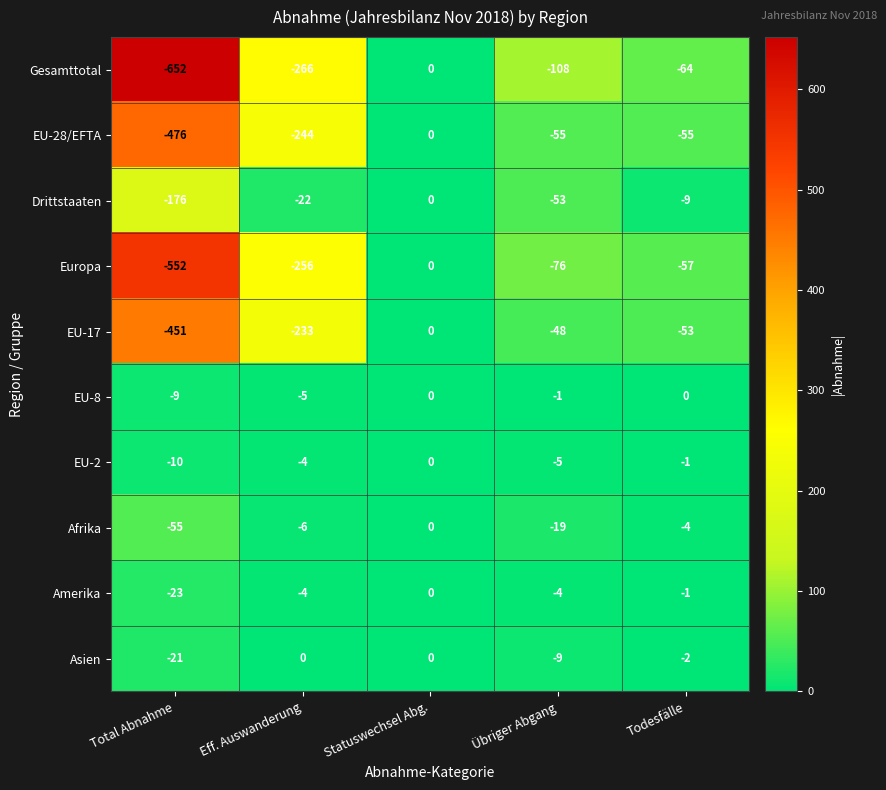

What value does the Amerika series have at Eff. Auswanderung?

-4